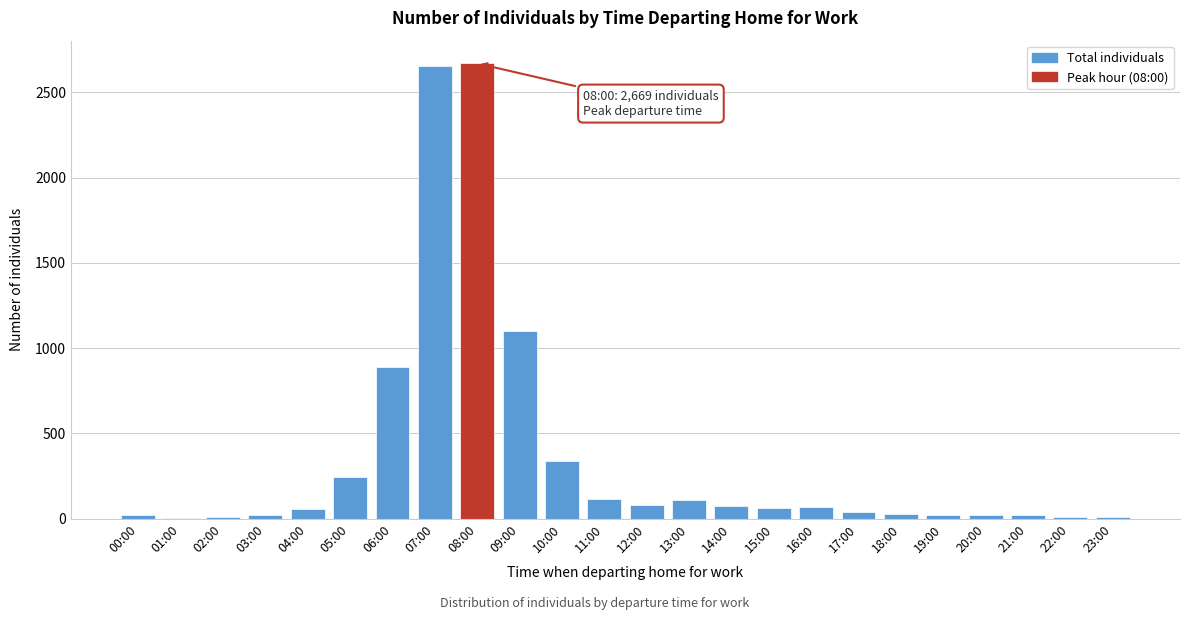

The value at 09:00 is 1103. True or false?

True